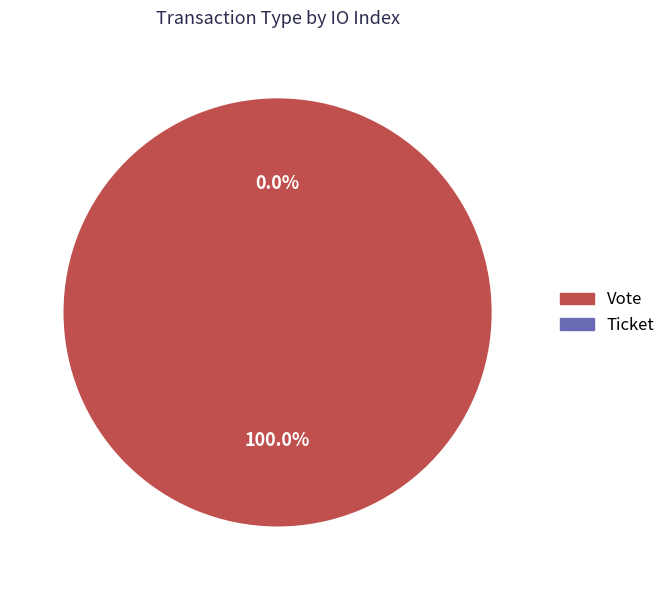

Is the sum of Ticket (io_index=0) and Vote (io_index=1) greater than half?

Yes